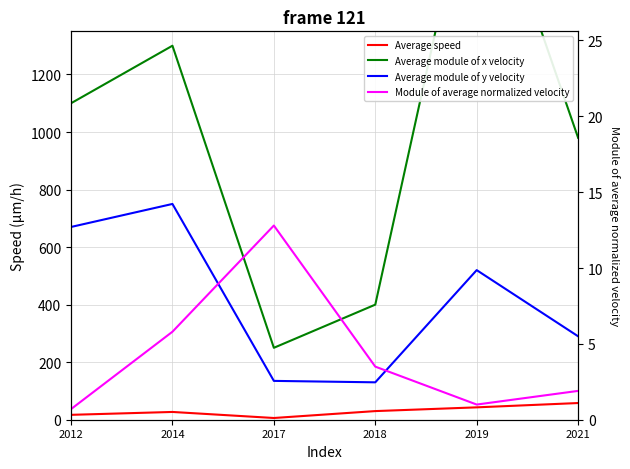

Reading left to right, list all the values displayed in this chart.

Average speed: 2012=17.0	2014=27.0	2017=6.0	2018=30.0	2019=43.0	2021=58.0
Average module of x velocity: 2012=1100.0	2014=1300.0	2017=250.0	2018=400.0	2019=2000.0	2021=980.0
Average module of y velocity: 2012=670.0	2014=750.0	2017=135.0	2018=130.0	2019=520.0	2021=290.0
Module of average normalized velocity: 2012=0.7	2014=5.8	2017=12.8	2018=3.5	2019=1.0	2021=1.9